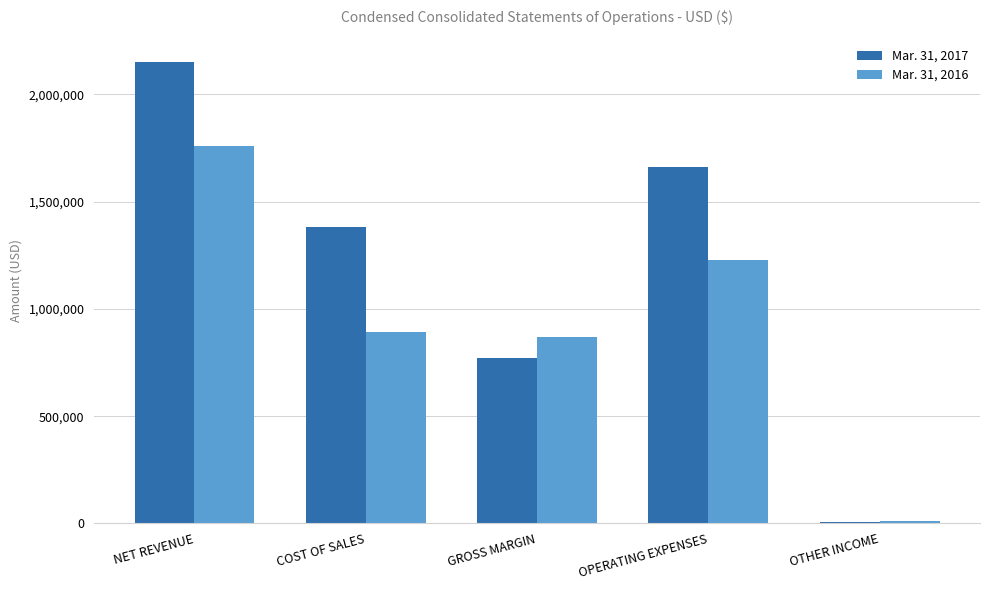

What is the label of the 4th bar from the right?

COST OF SALES